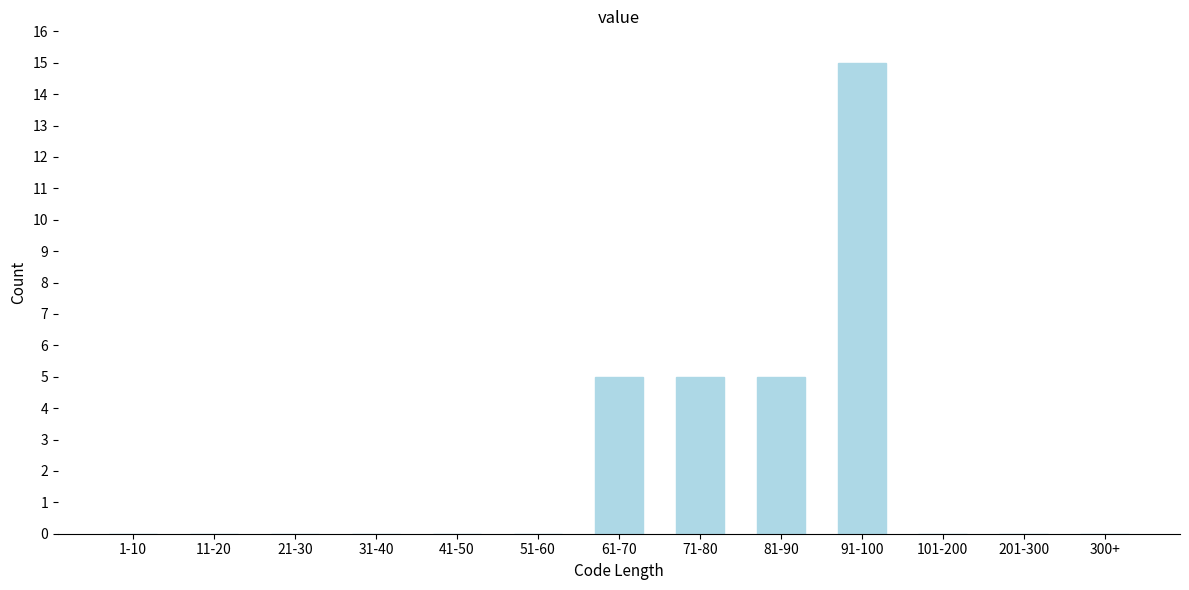

Reading left to right, transcribe all the data shown in this chart.

1-10=0	11-20=0	21-30=0	31-40=0	41-50=0	51-60=0	61-70=5	71-80=5	81-90=5	91-100=15	101-200=0	201-300=0	300+=0